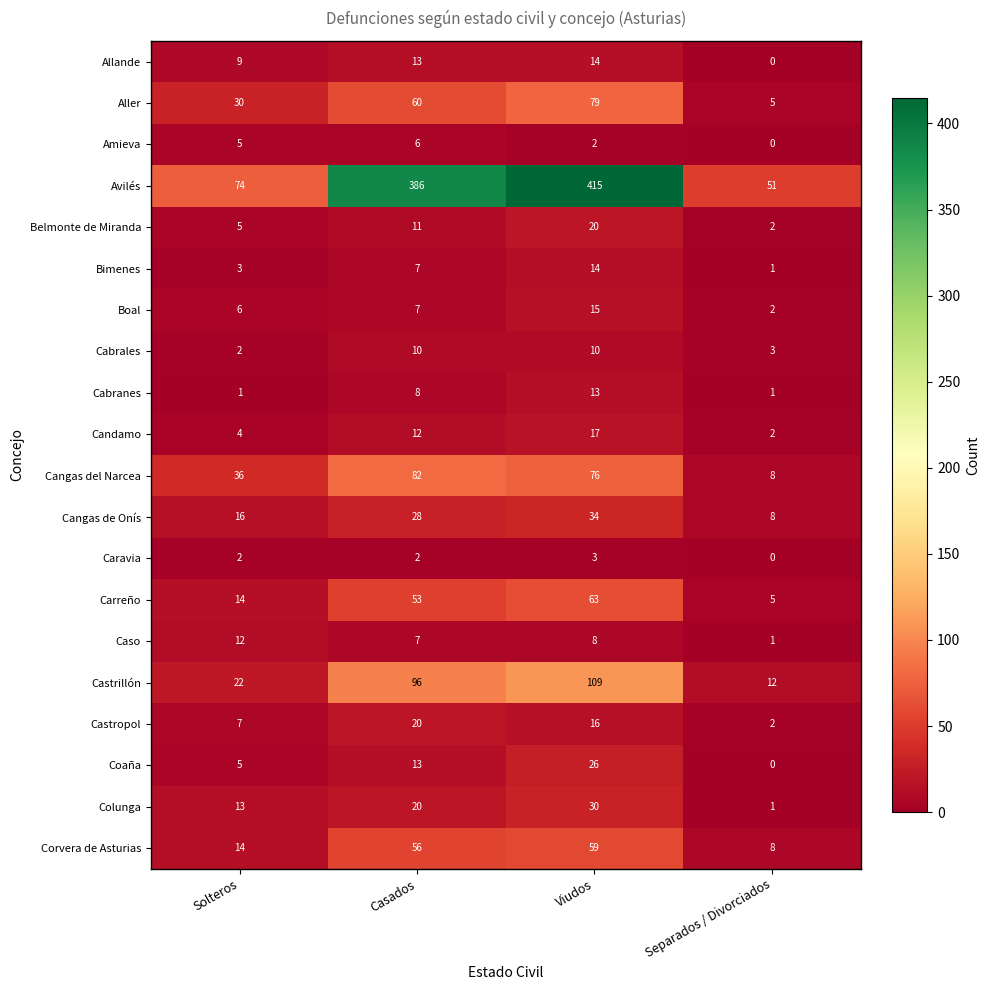

The value of Bimenes at Viudos is 8. True or false?

False